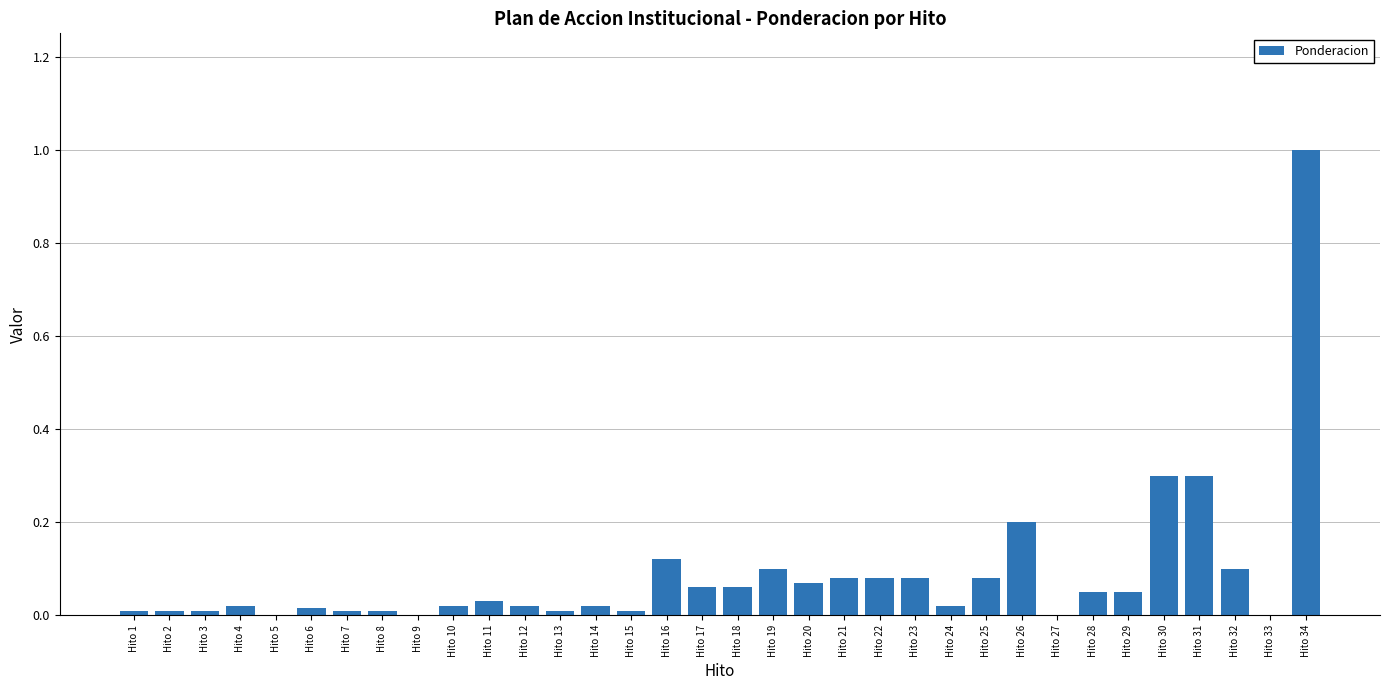

What is the sum of all values?

2.9